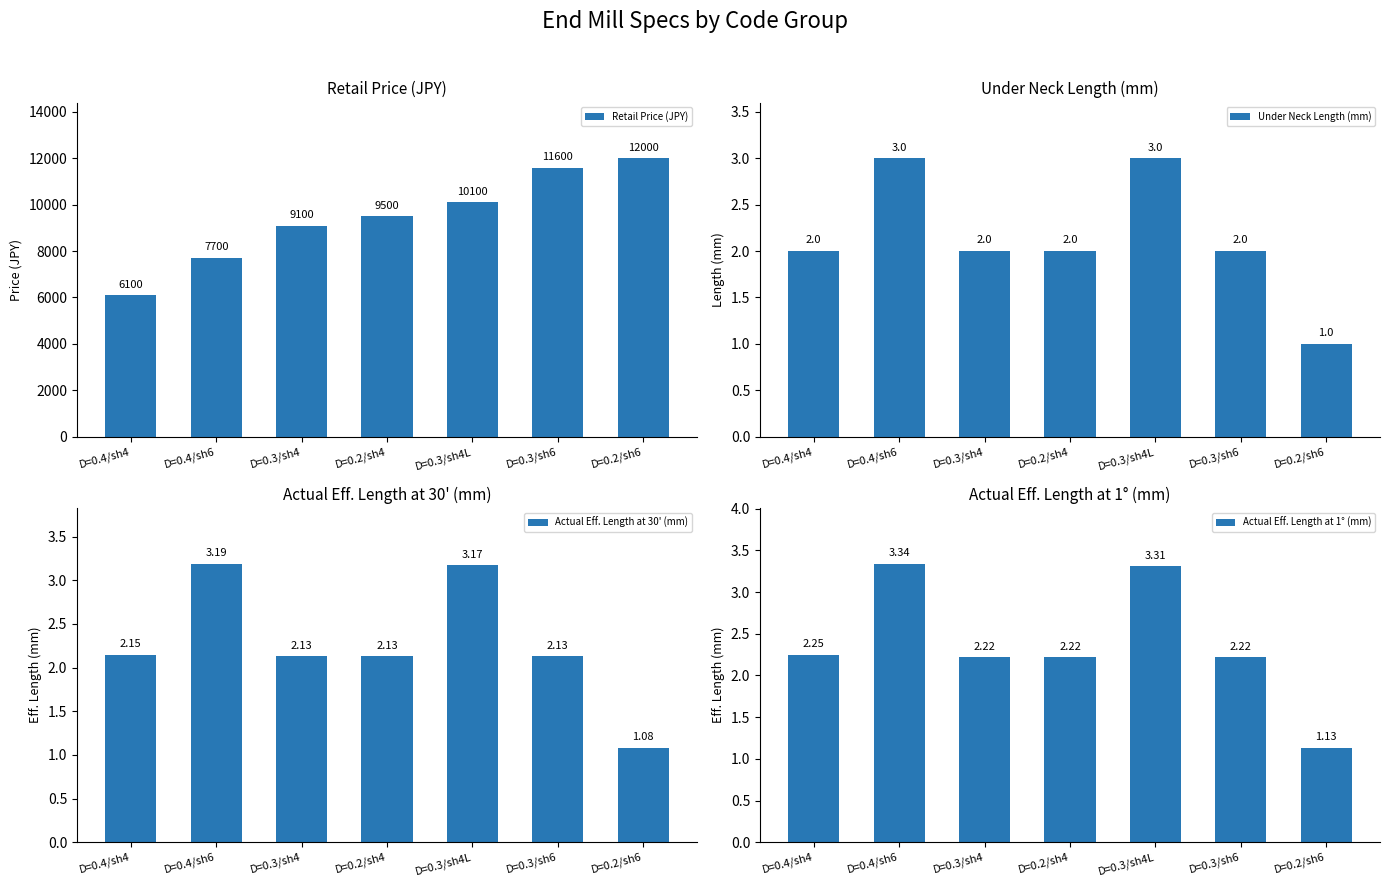

What is the total value across all series at D=0.3/sh6?

11606.4